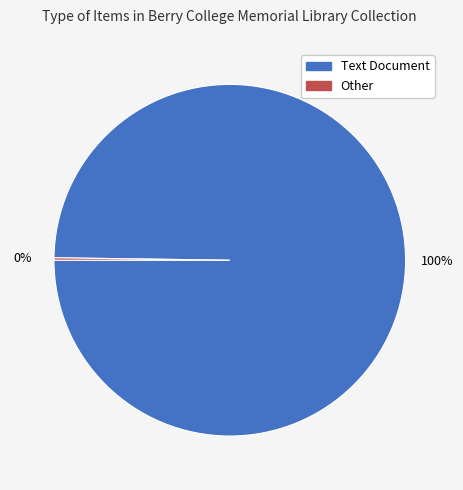

What is the largest slice in the pie chart?

Text Document